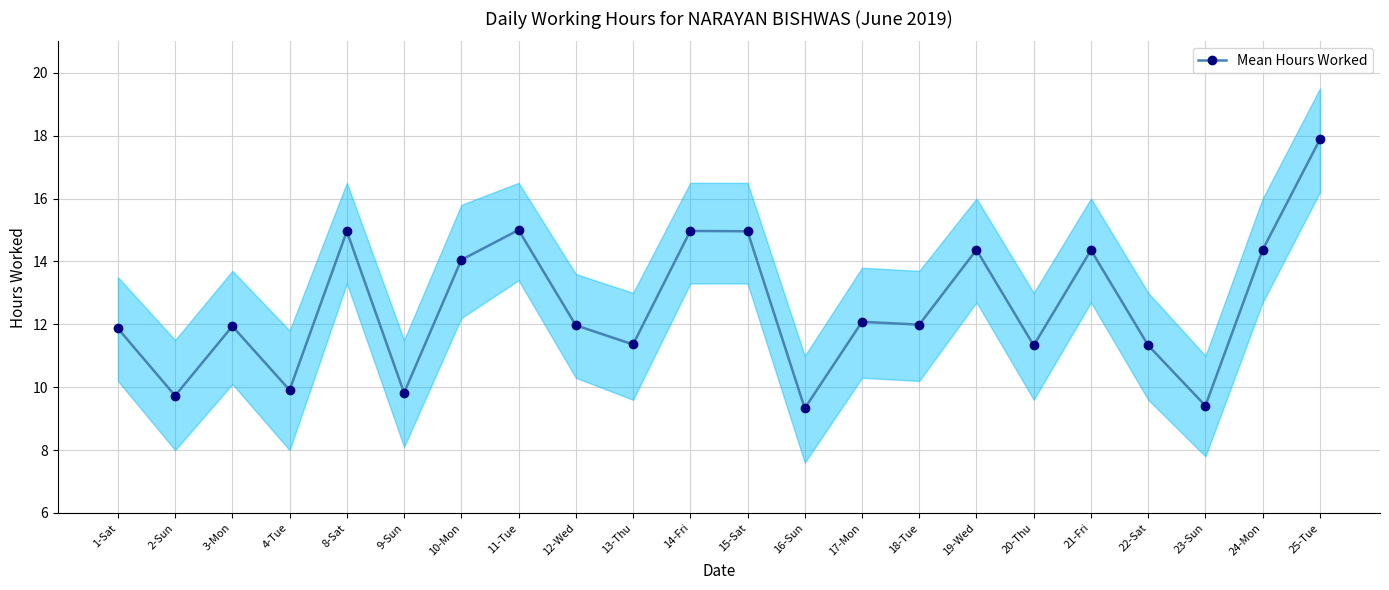

What is the change in value from 12-Wed to 16-Sun?

-2.6